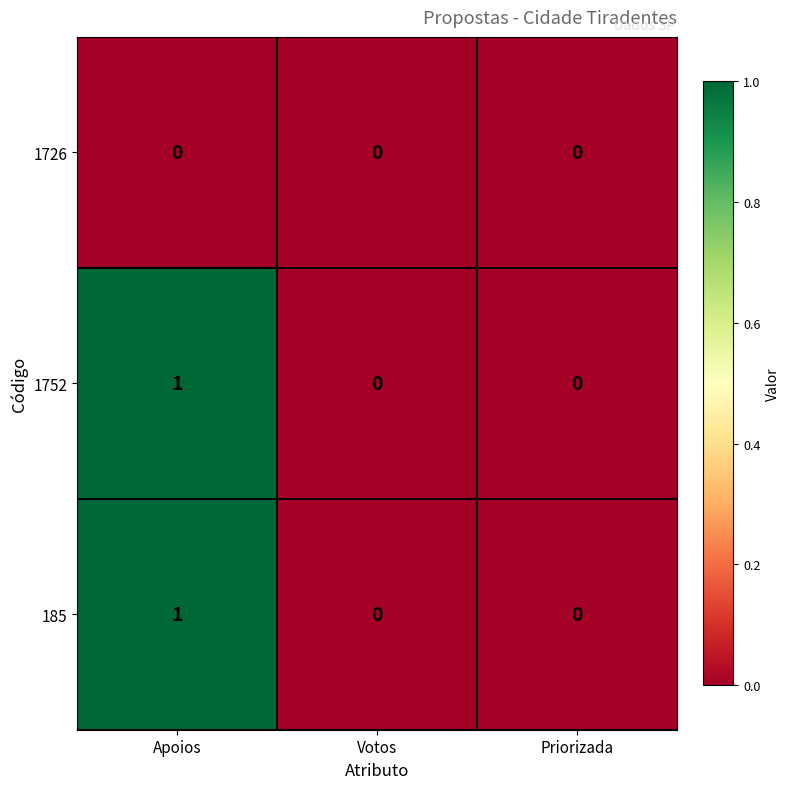

Which label corresponds to the largest value in the chart?

Apoios